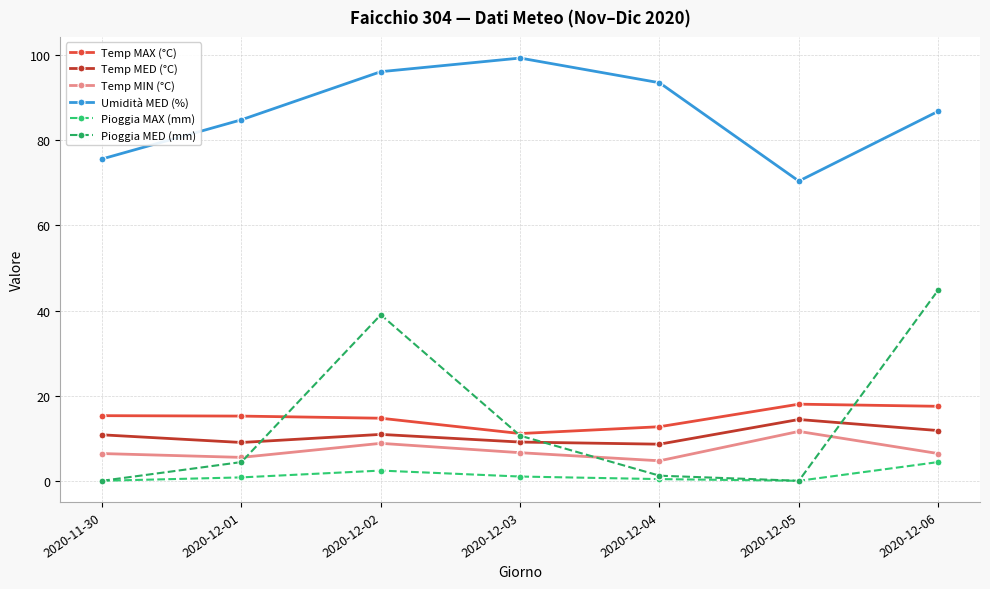

What is the difference between the Temp MAX (°C) values at 2020-12-05 and 2020-12-02?

3.3